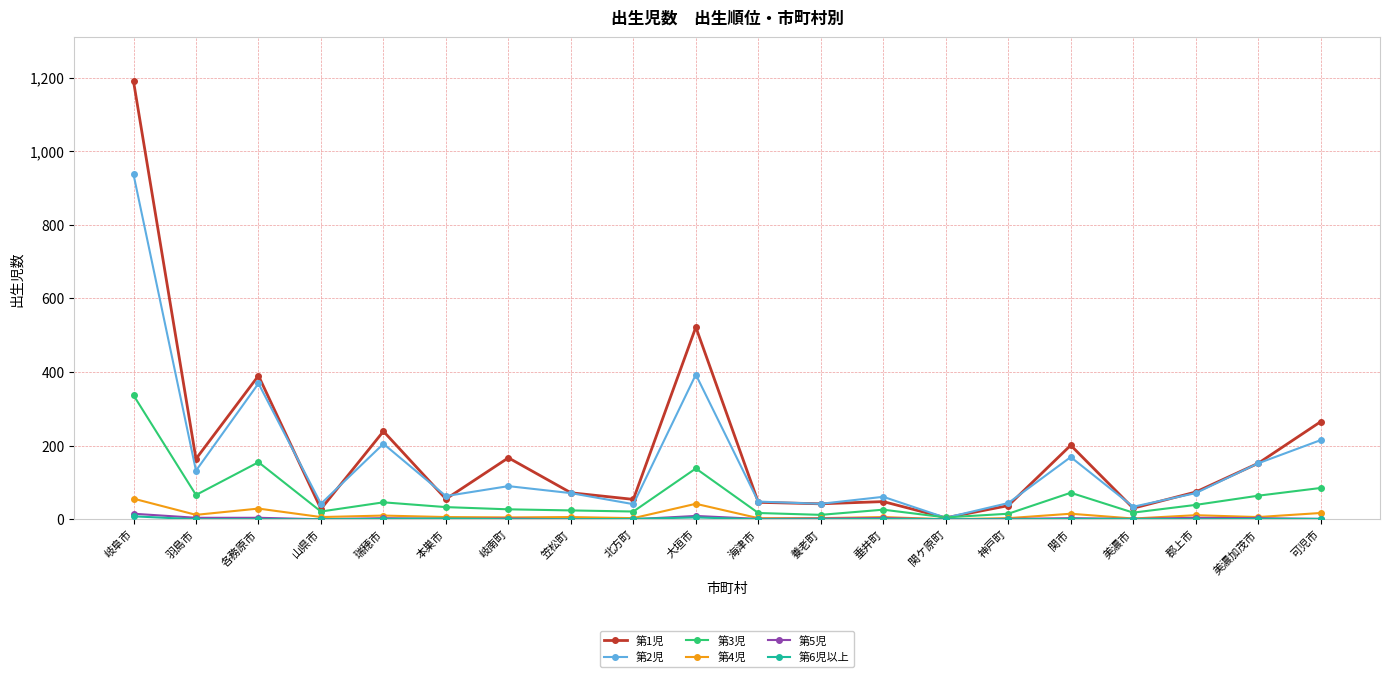

At which category is the sum across all series the highest?

岐阜市